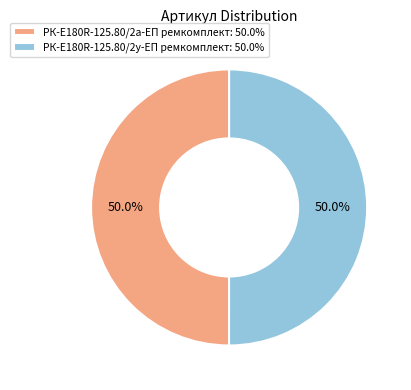

The РК-E180R-125.80/2а-ЕП ремкомплект slice represents 59% of the pie. True or false?

False